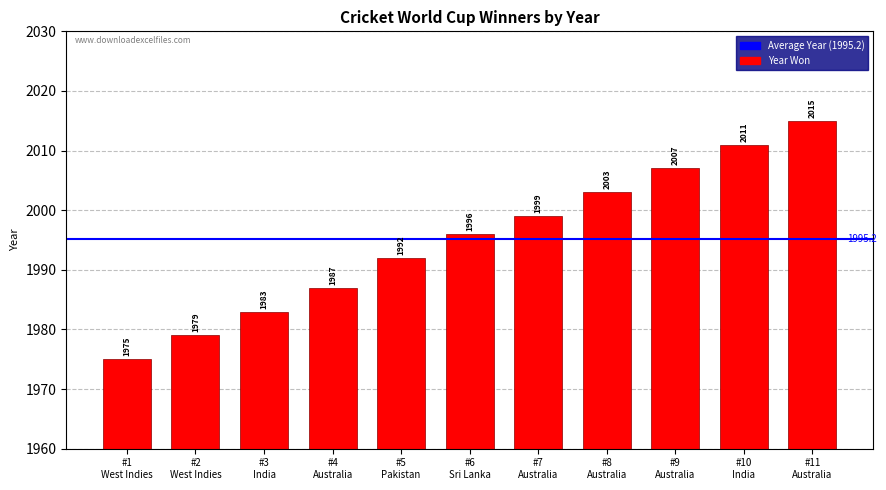

Reading left to right, extract all data points from this chart.

1975	1979	1983	1987	1992	1996	1999	2003	2007	2011	2015